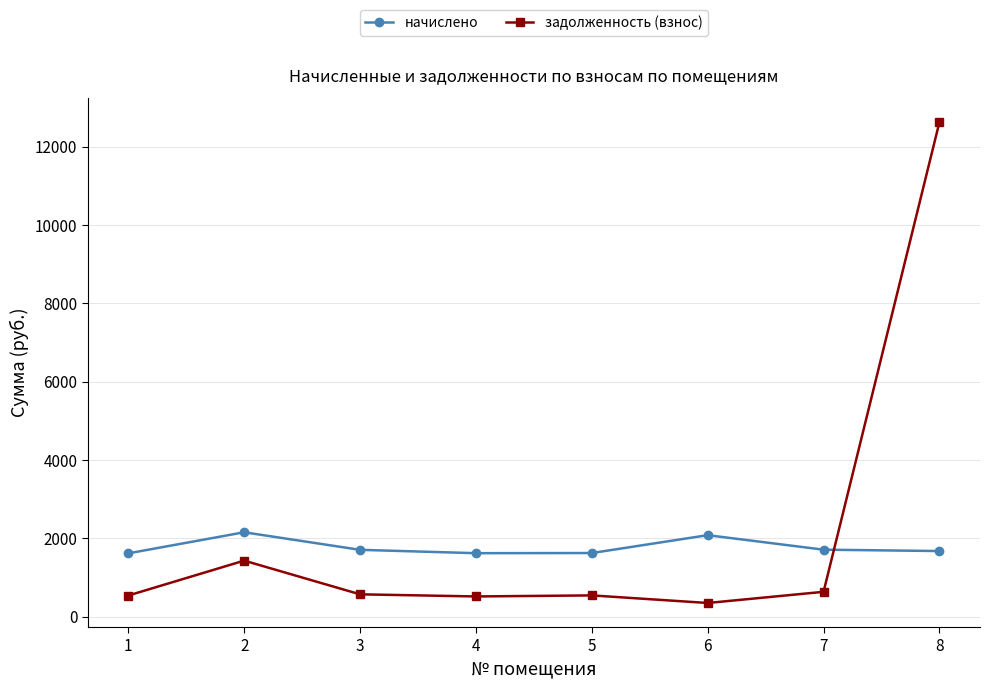

What are all the series names shown in the legend?

начислено, задолженность (взнос)